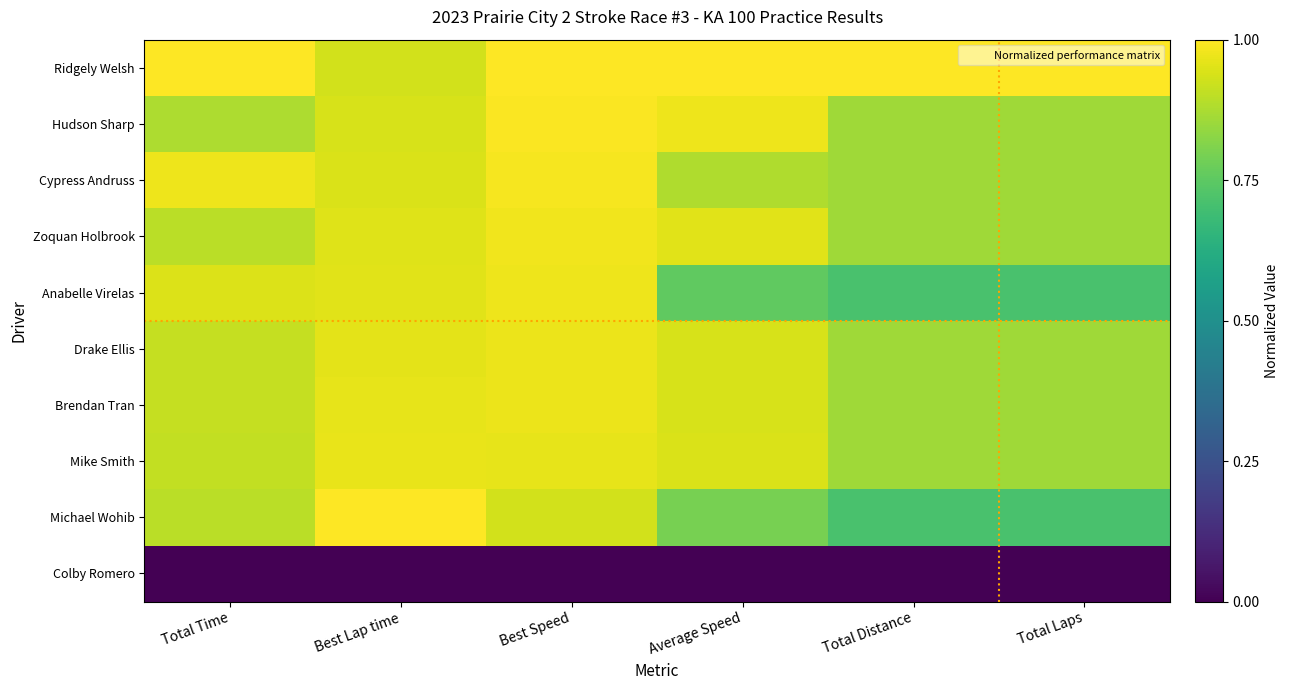

How many series are shown in this chart?

10